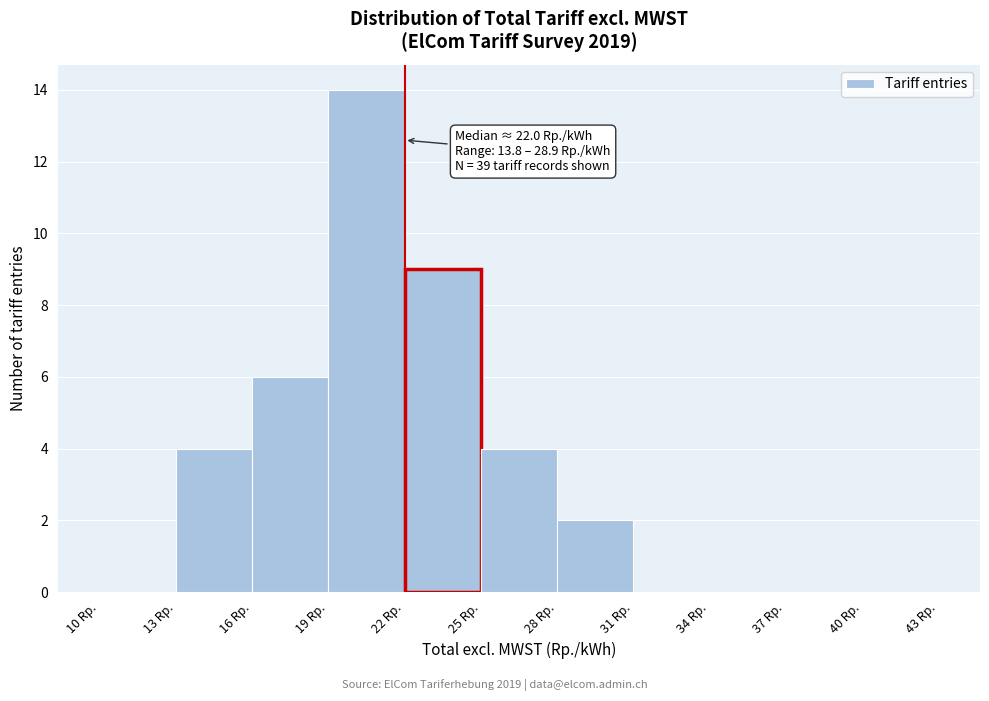

Which range on the x-axis has the tallest bar?

19 to 22